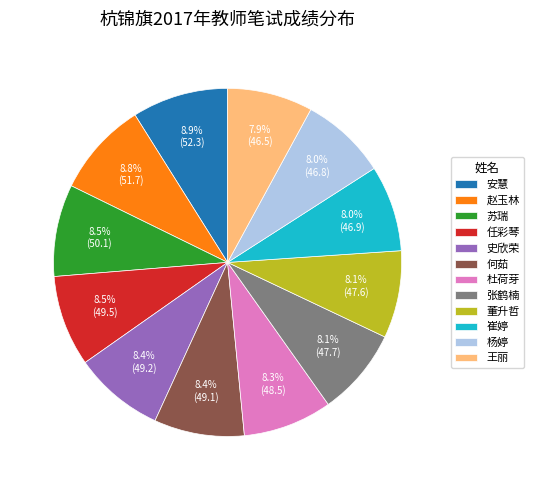

Is the sum of 董升哲 and 王丽 greater than half?

No